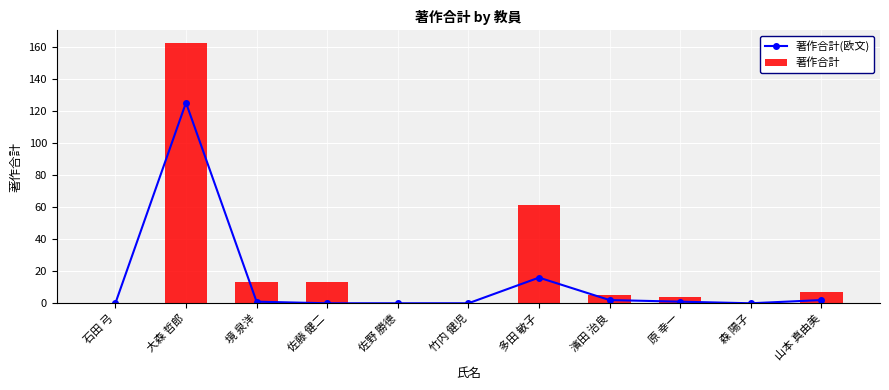

The 著作合計(欧文) series shows 21 at 多田 敏子. True or false?

False